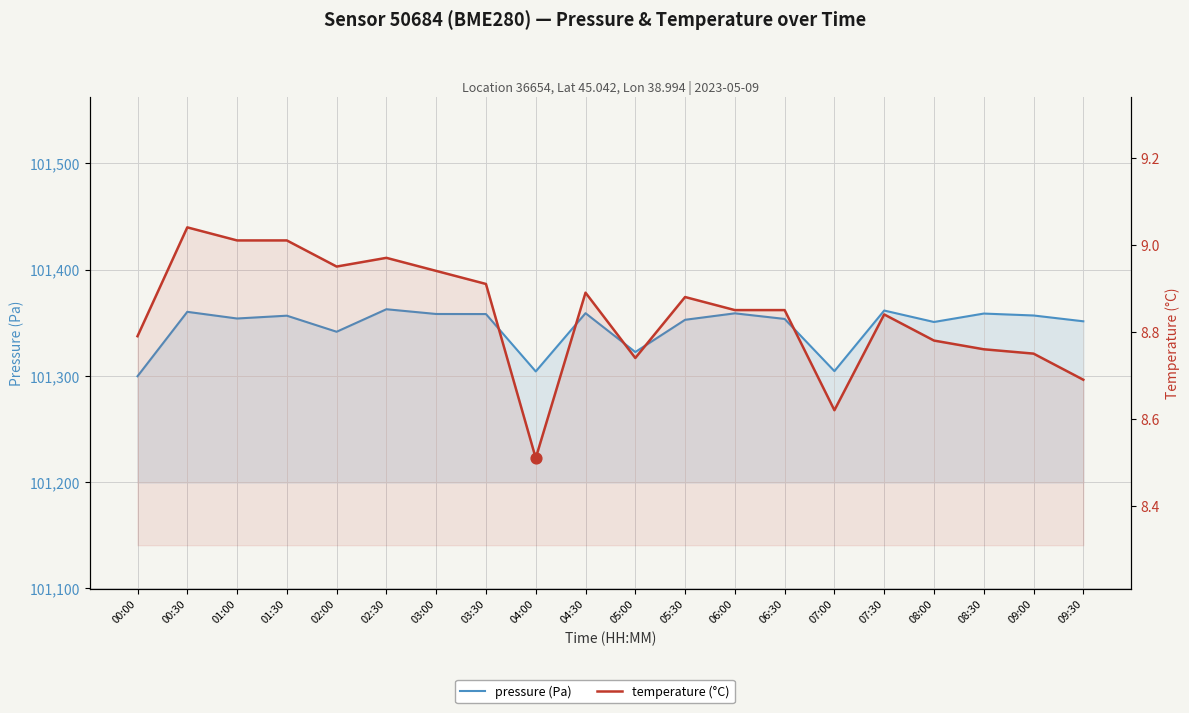

What is the total value across all series at 04:30?

101367.8